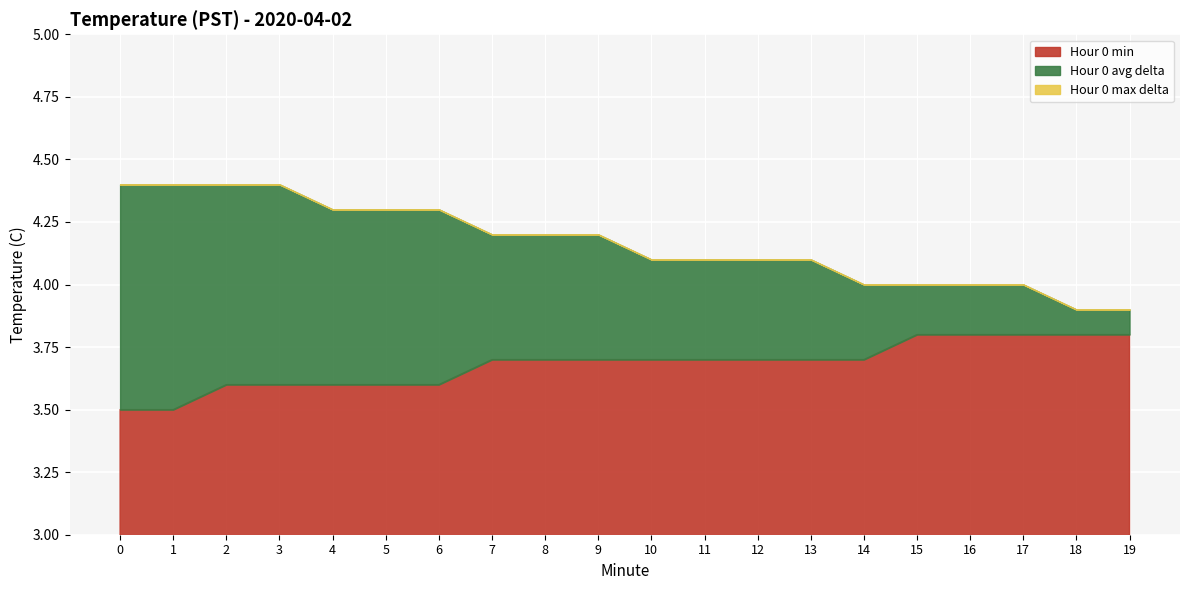

Is it true that Hour 0 max equals 4.0 at 14?

True